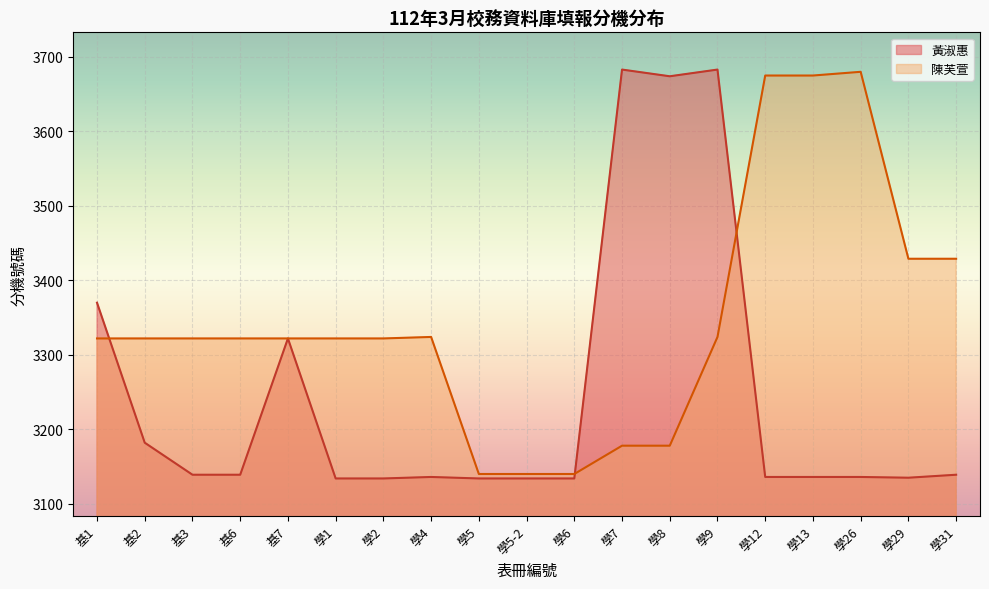

At which label does 陳芙萱 first exceed 3322?

學4